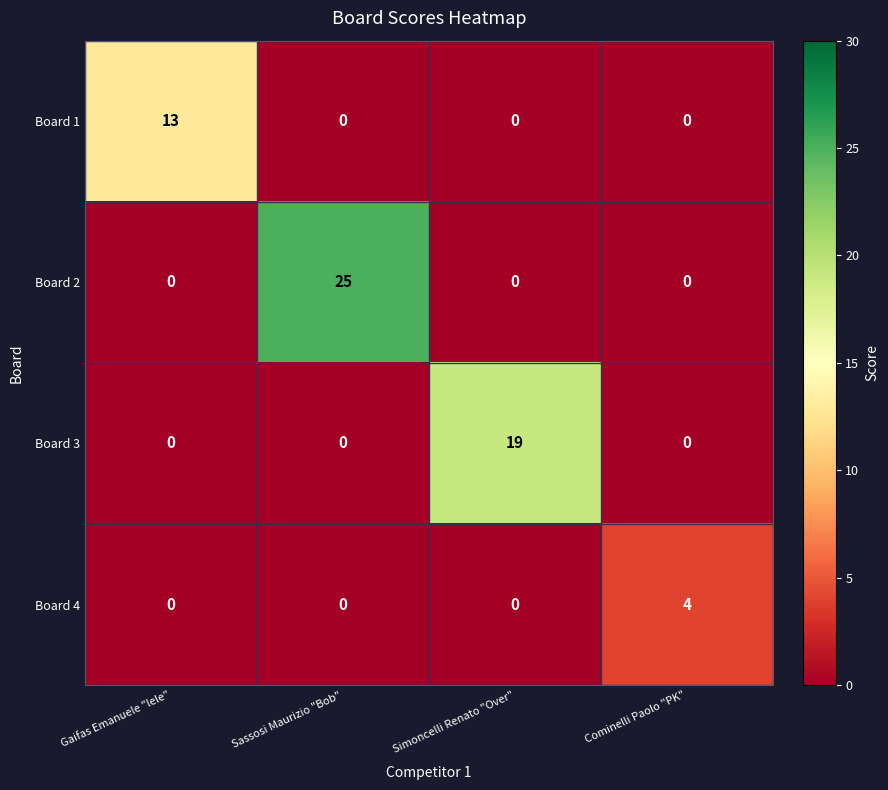

What is the difference between the highest and lowest values at Sassosi Maurizio "Bob"?

25